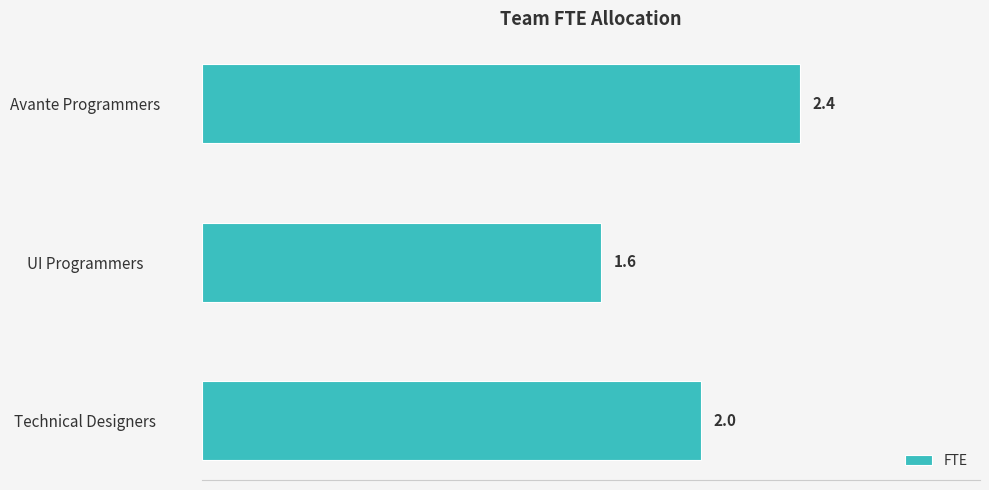

What is the sum of all values?

6.0